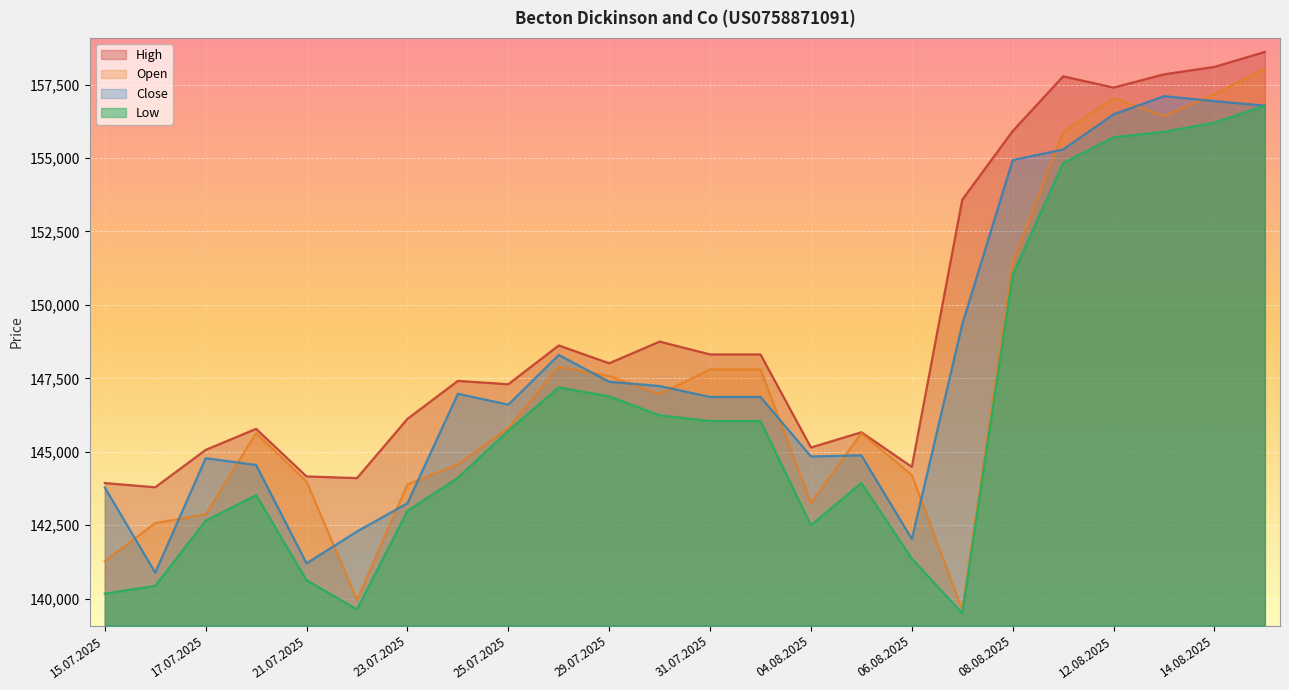

At how many categories does at least one series exceed 140099?

24